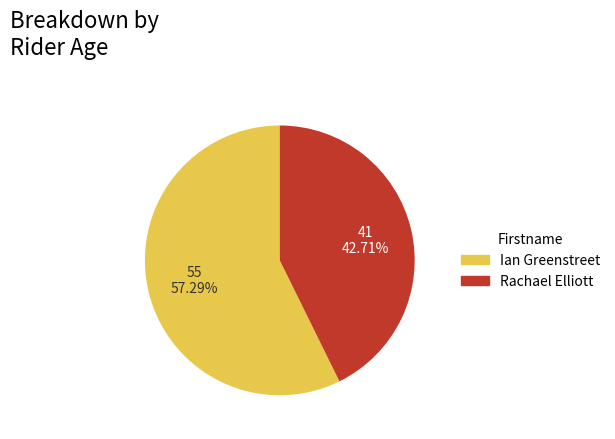

Is there a majority slice in this chart?

Yes